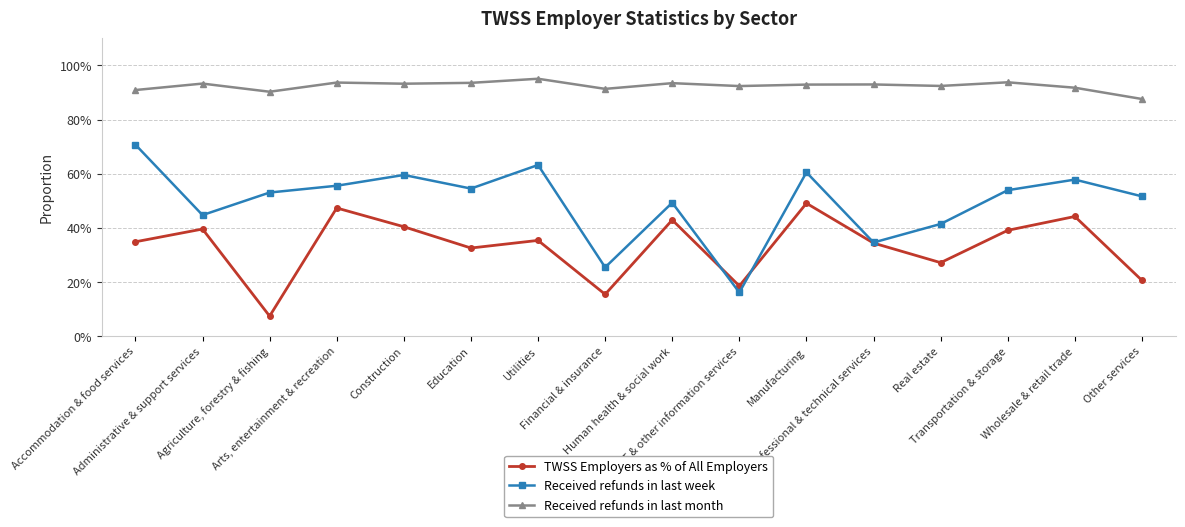

What is the label of the 13th point from the right?

Arts, entertainment & recreation